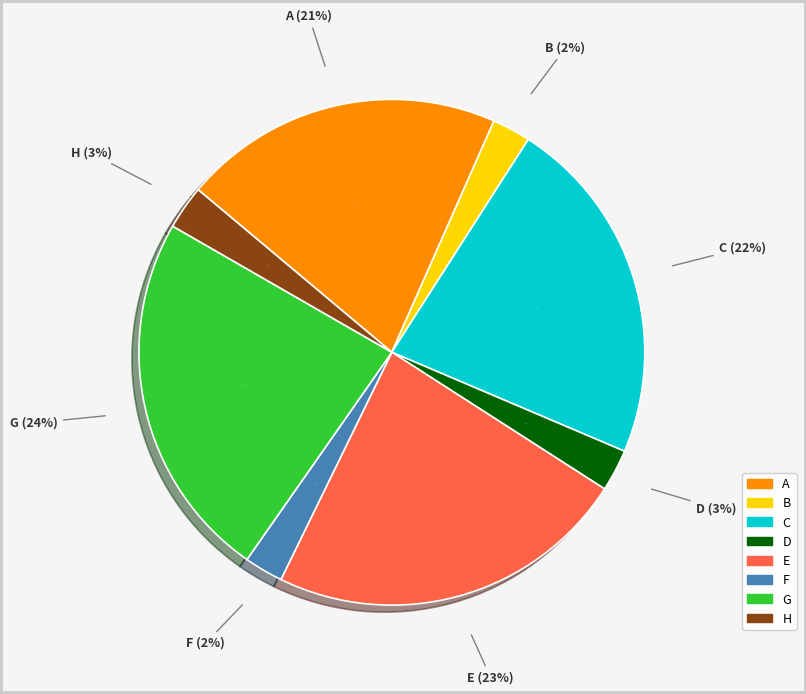

To the nearest percent, what percentage of the pie is G?

24%